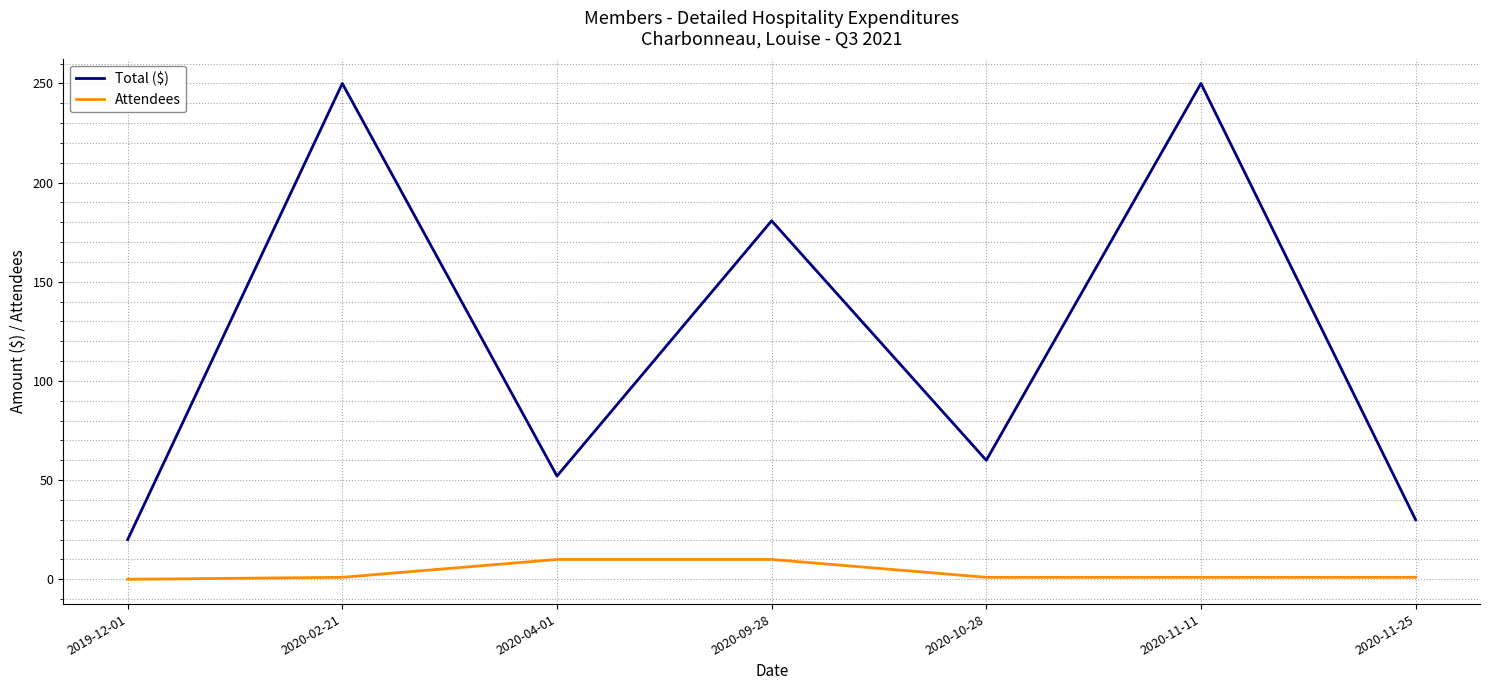

At which label does Total ($) reach its minimum?

2019-12-01